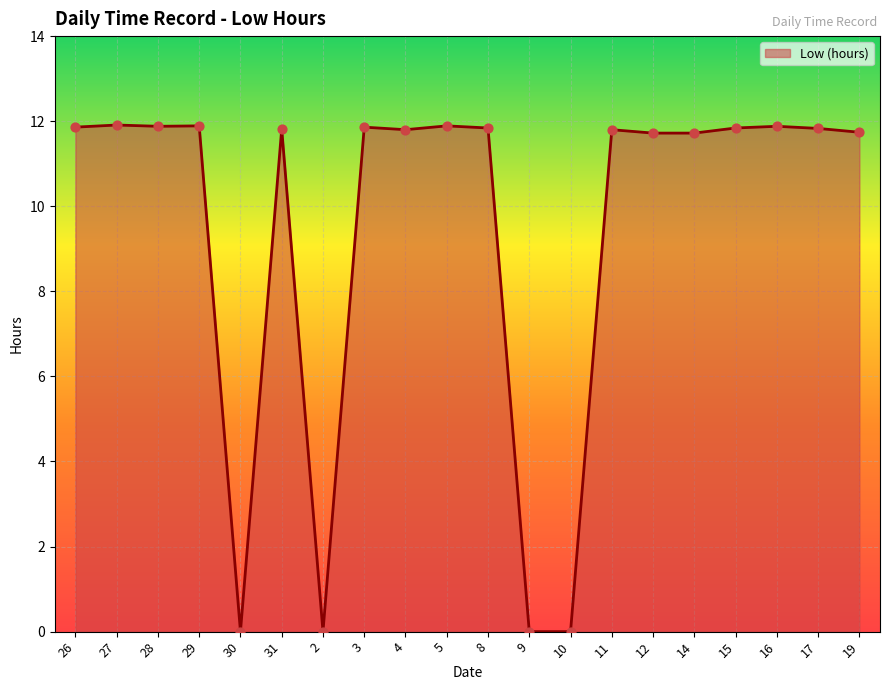

Approximately how many times larger is the value at 27 compared to 15?

1.0